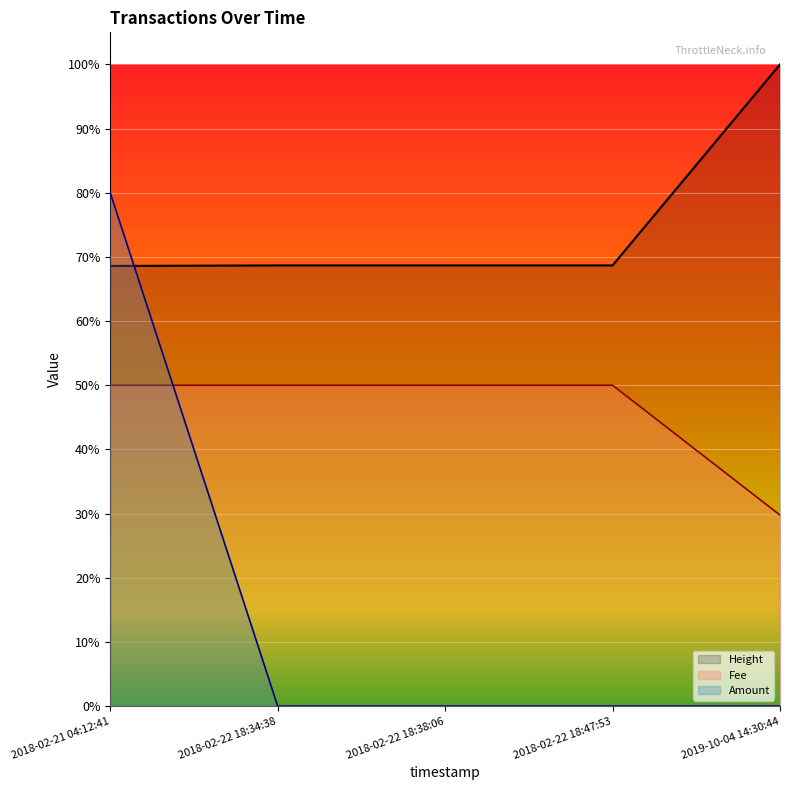

Reading right to left, extract all data points from this chart.

Amount: 2019-10-04 14:30:44=0.0	2018-02-22 18:47:53=0.0	2018-02-22 18:38:06=0.0	2018-02-22 18:34:38=0.0	2018-02-21 04:12:41=0.8
Fee: 2019-10-04 14:30:44=0.3	2018-02-22 18:47:53=0.5	2018-02-22 18:38:06=0.5	2018-02-22 18:34:38=0.5	2018-02-21 04:12:41=0.5
Height: 2019-10-04 14:30:44=1.0	2018-02-22 18:47:53=0.7	2018-02-22 18:38:06=0.7	2018-02-22 18:34:38=0.7	2018-02-21 04:12:41=0.7